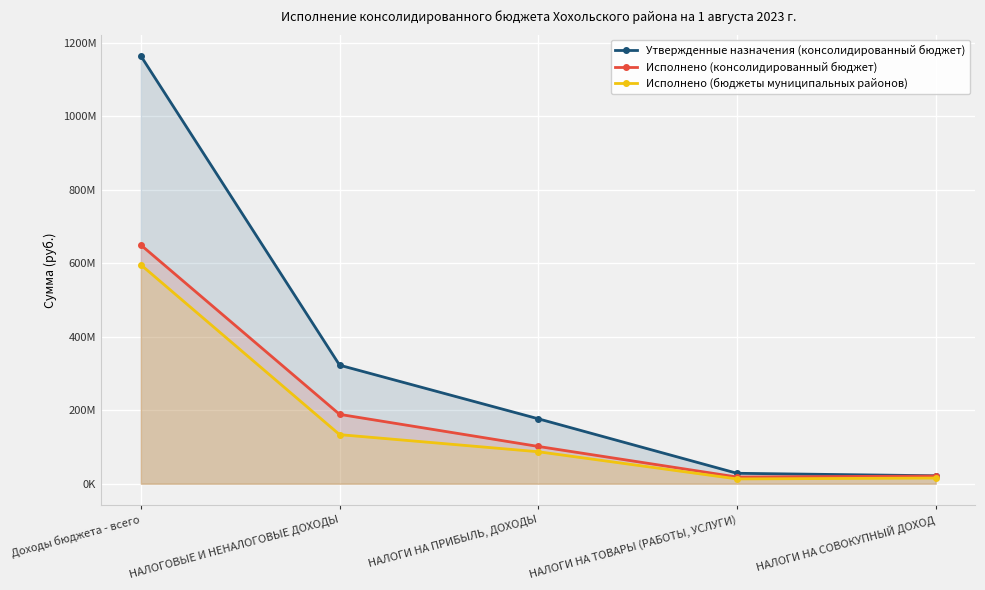

Between НАЛОГИ НА СОВОКУПНЫЙ ДОХОД and НАЛОГИ НА ПРИБЫЛЬ, ДОХОДЫ, which is larger?

НАЛОГИ НА ПРИБЫЛЬ, ДОХОДЫ